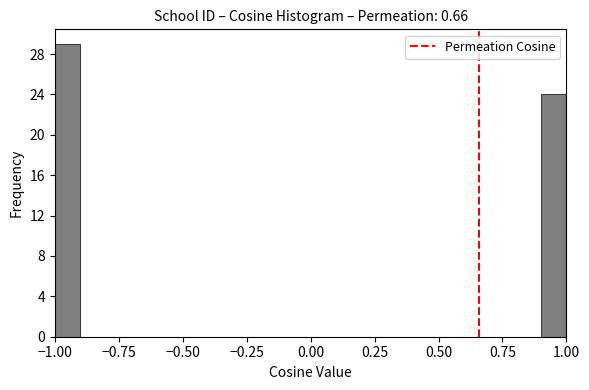

Around what value on the x-axis is the tallest bar? Give the approximate position of its centre, as read against the axis.

-0.95